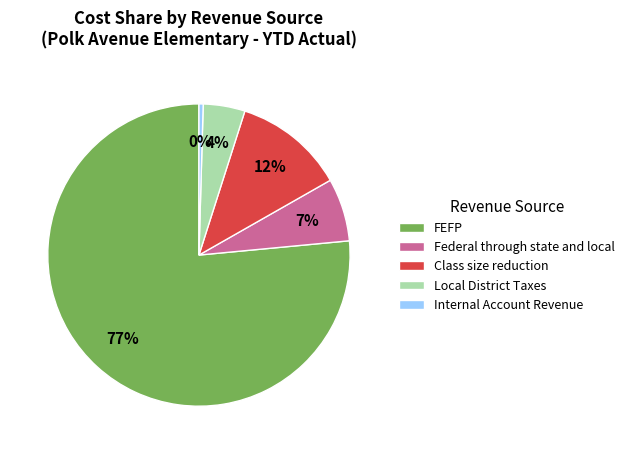

Is the sum of Class size reduction and Internal Account Revenue greater than half?

No